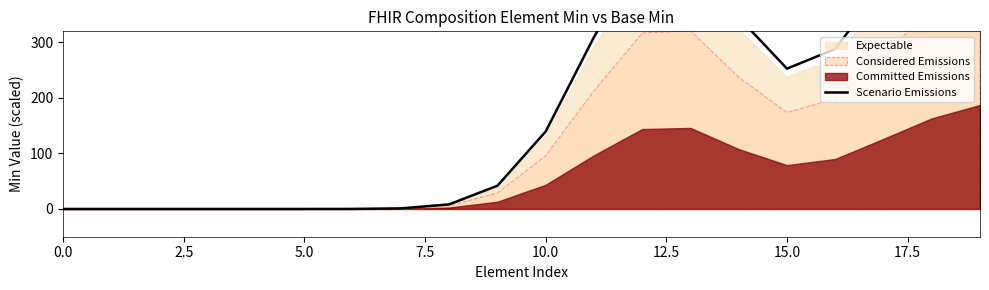

How many interior local valleys (lower than both neighbors) does the data have?

1